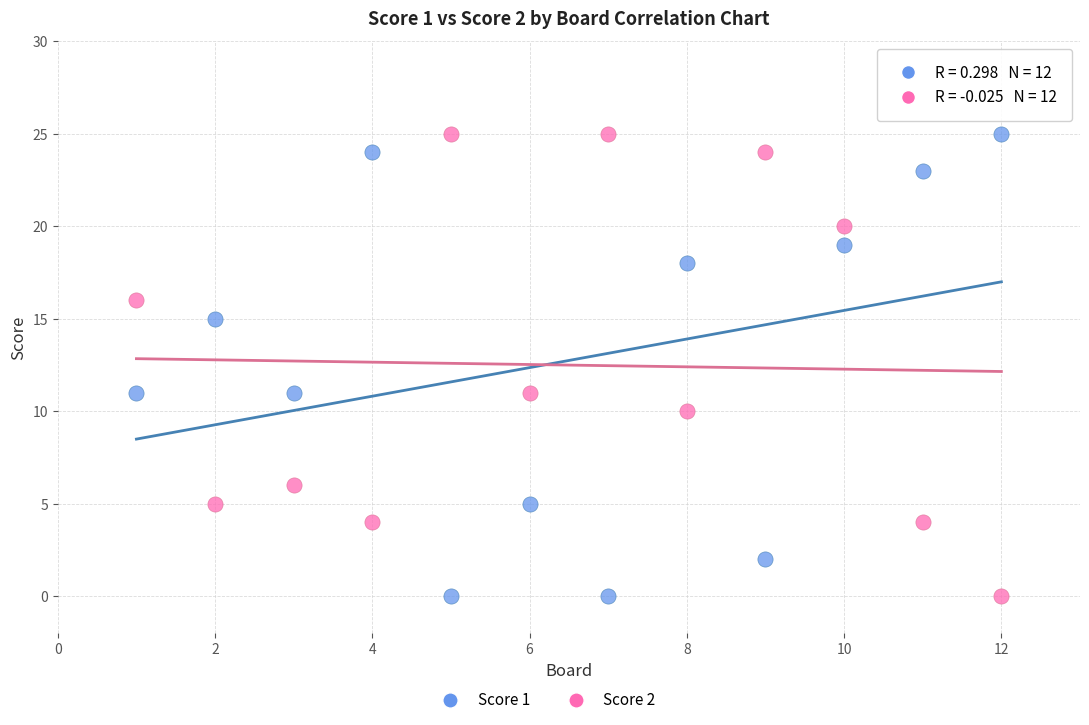

What is the X range (max minus min) for the scatter plot?

11